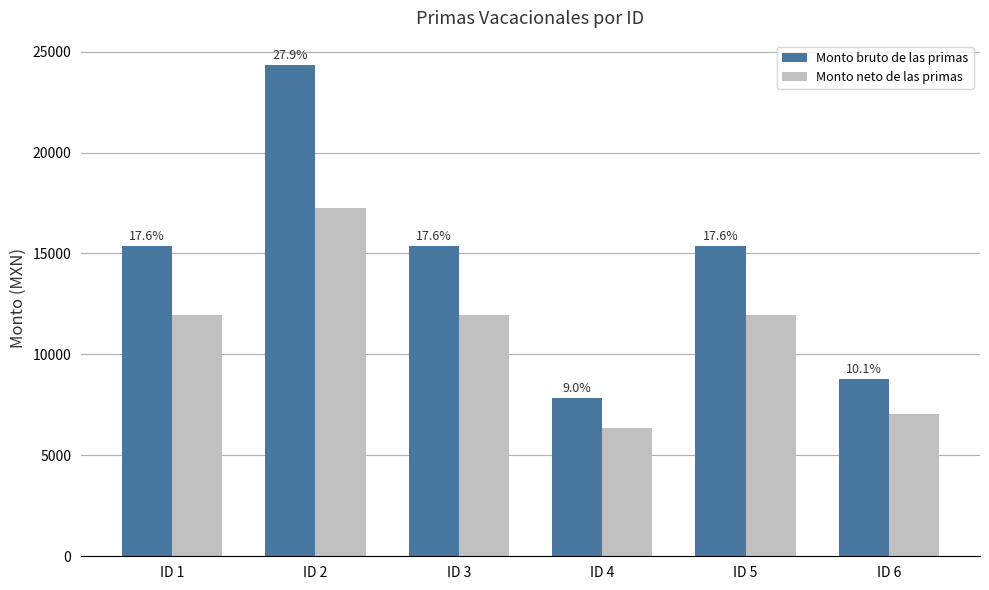

Are the bars horizontal?

No